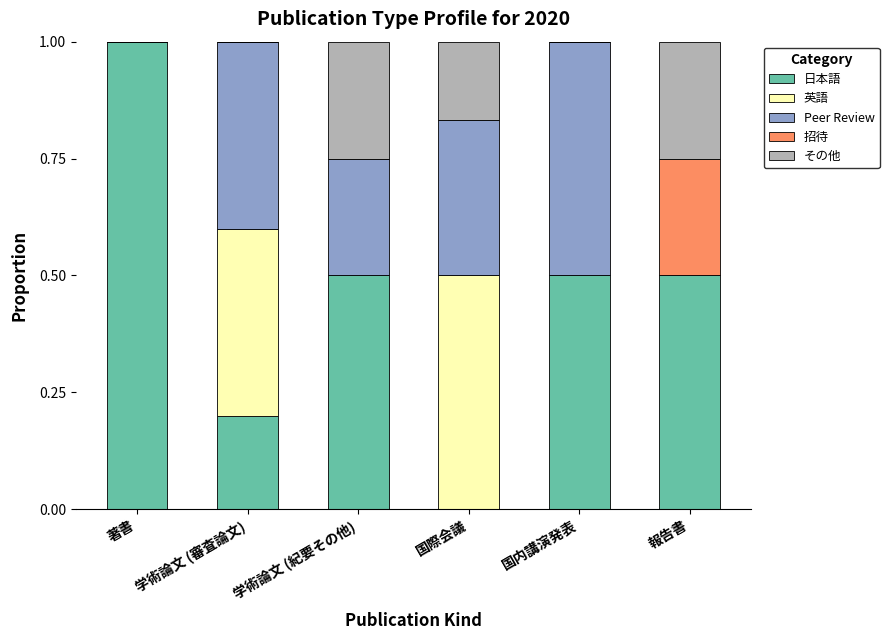

What is the maximum value for 日本語?

1.0